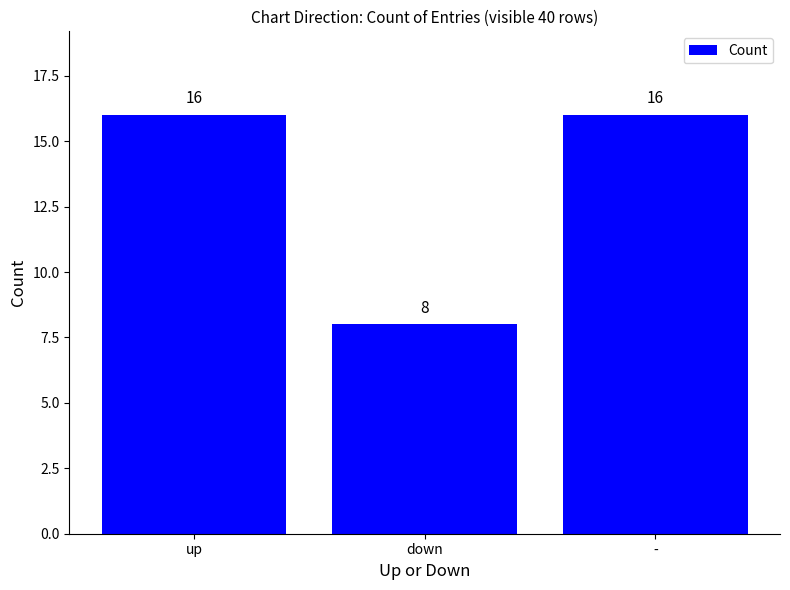

What is the label of the 2nd bar from the right?

down